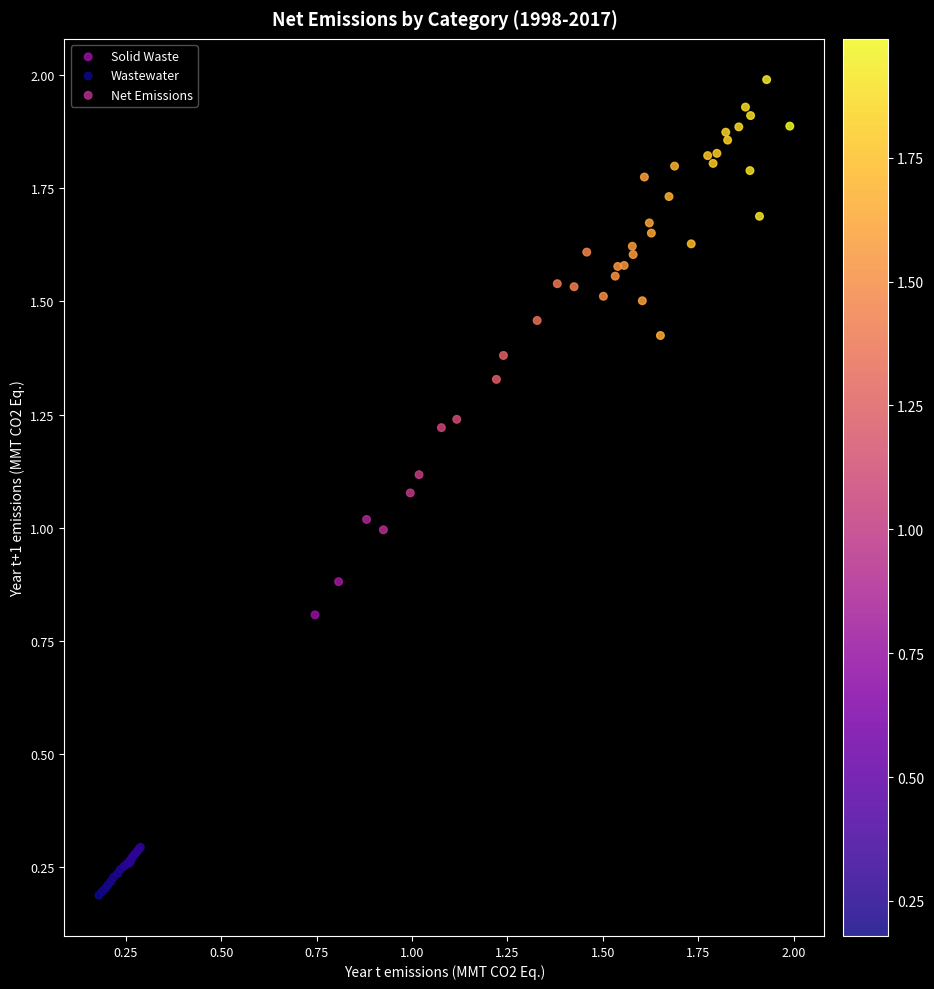

What are all the series names shown in the legend?

Solid Waste, Wastewater, Net Emissions